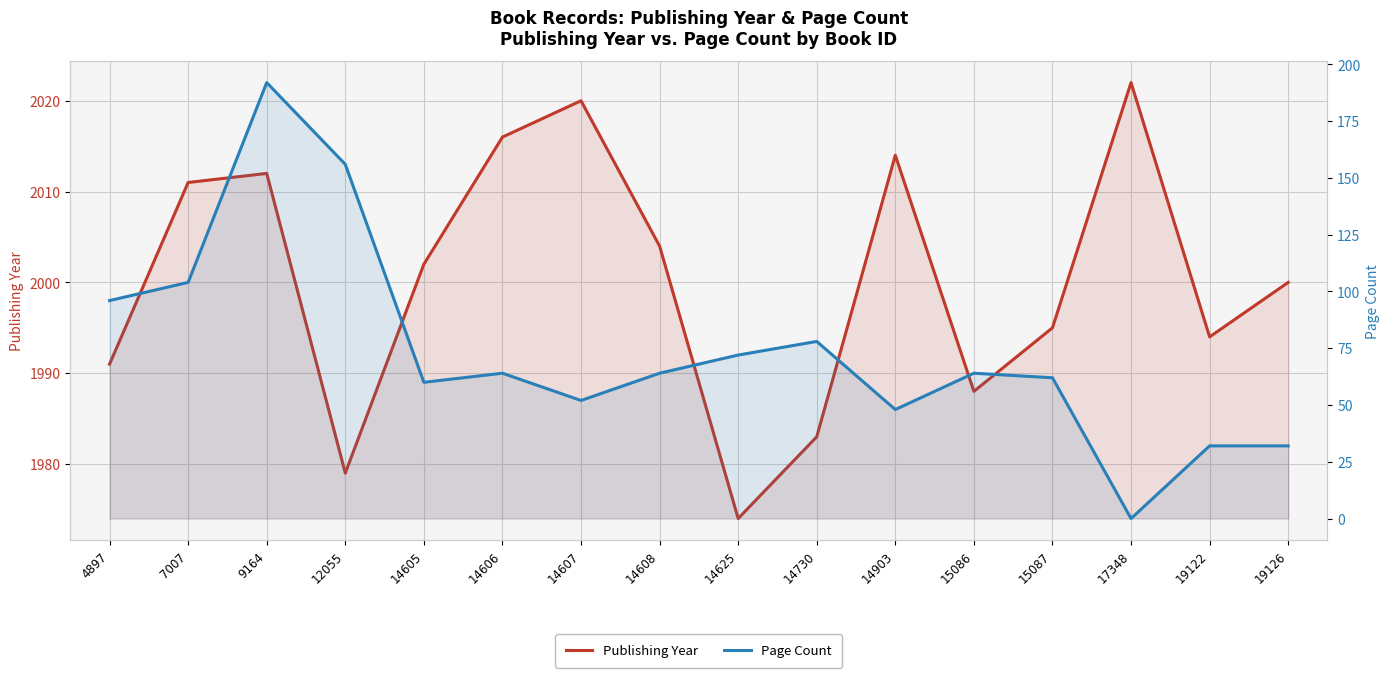

True or false: Page Count and Publishing Year intersect in this chart.

False